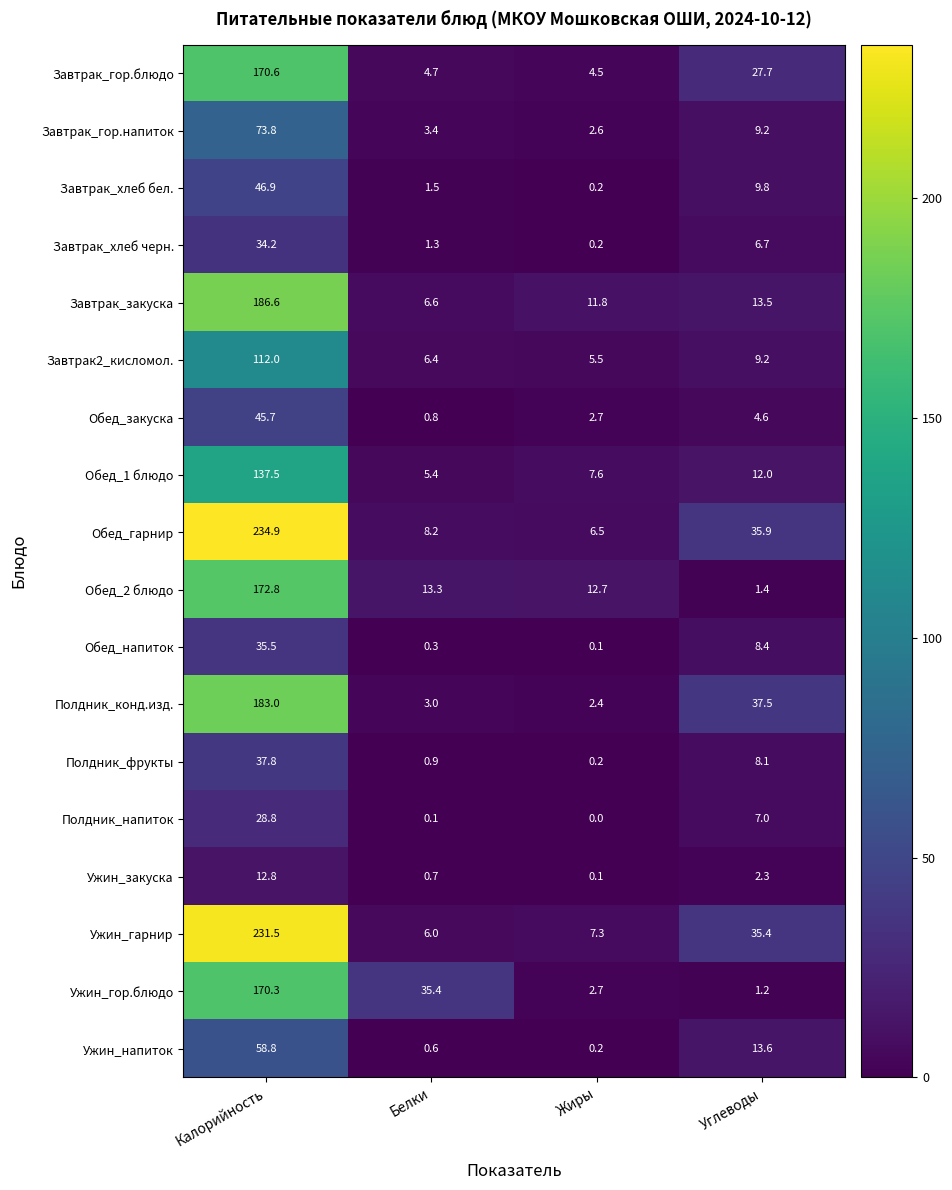

How many categories are shown in the chart?

4